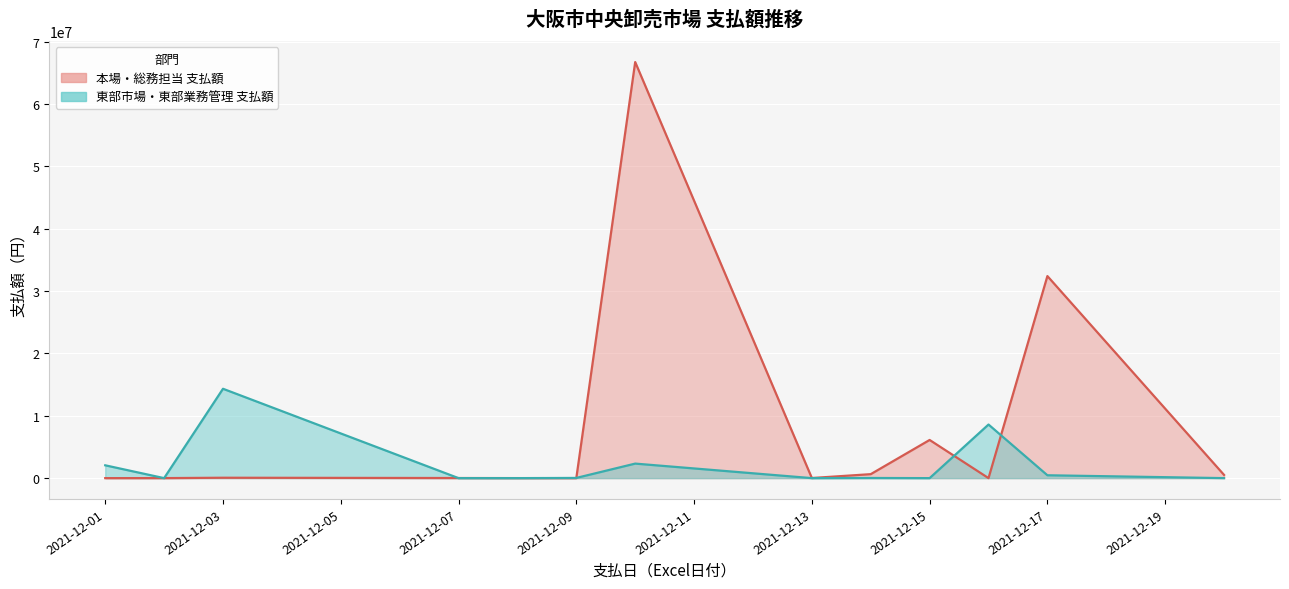

List the labels in order of value, smallest first.

44532, 44538, 44537, 44543, 44539, 44550, 44544, 44531, 44545, 44546, 44533, 44547, 44540